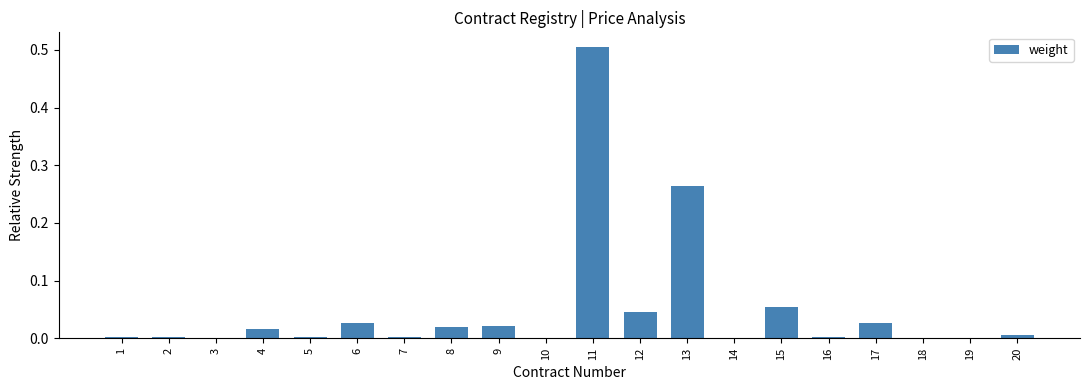

The chart shows a value of 0.0 at 7. True or false?

True